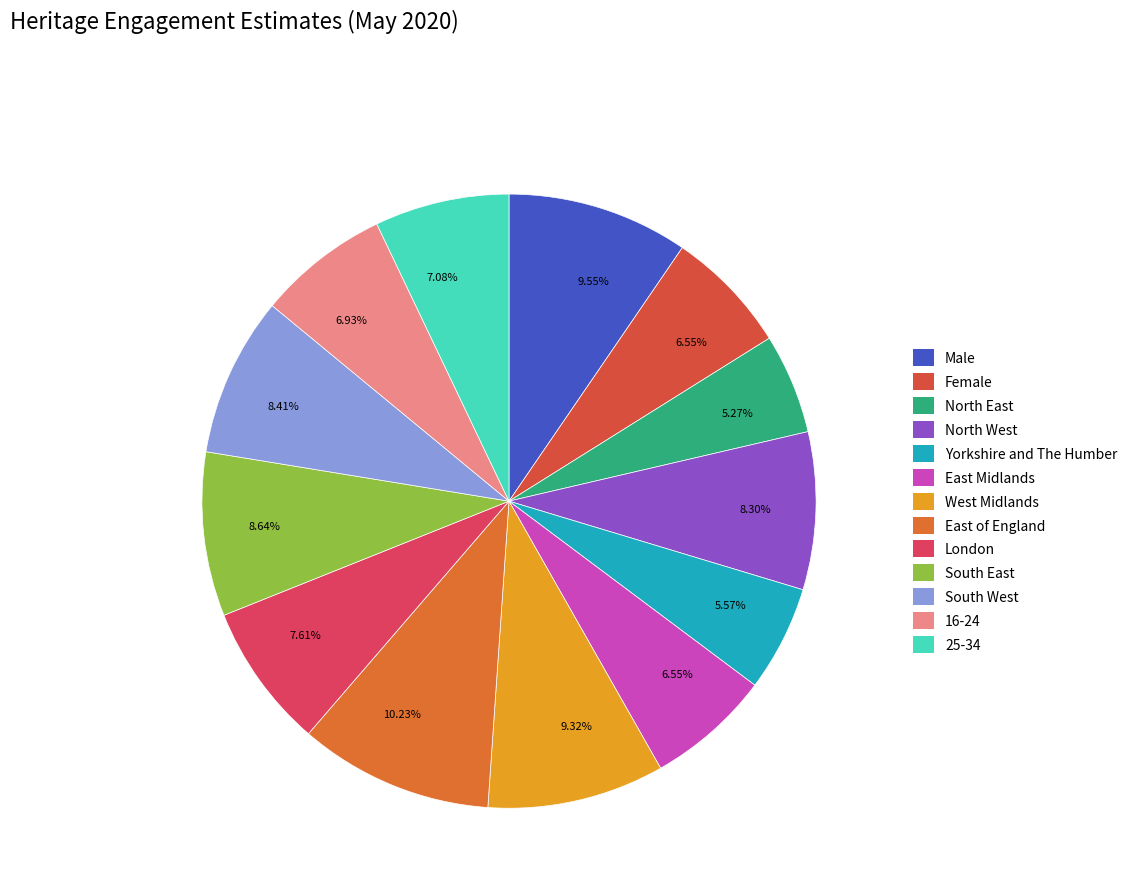

Count the number of slices in the pie.

13